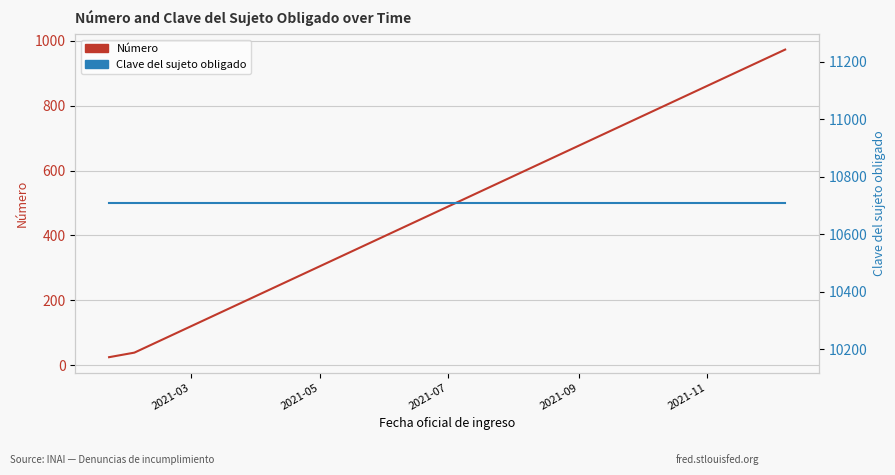

What is the sum of the Clave del sujeto obligado values at 2021-07 and 2021-05?

21414